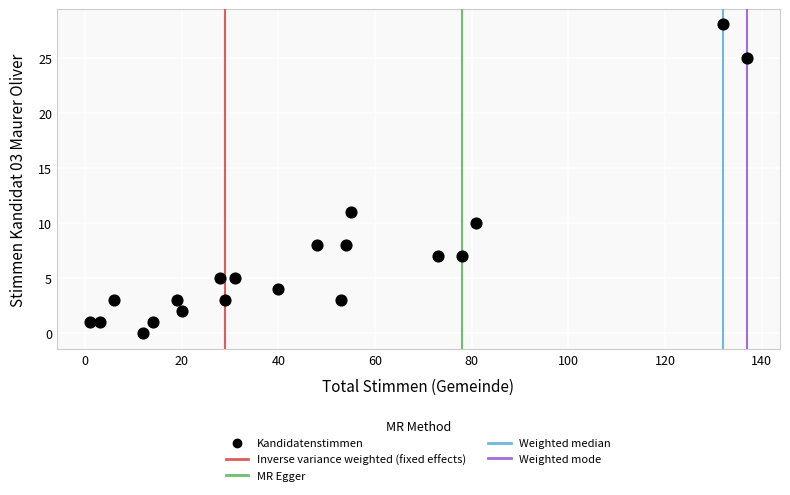

What Y value in the scatter plot is closest to 14?

11